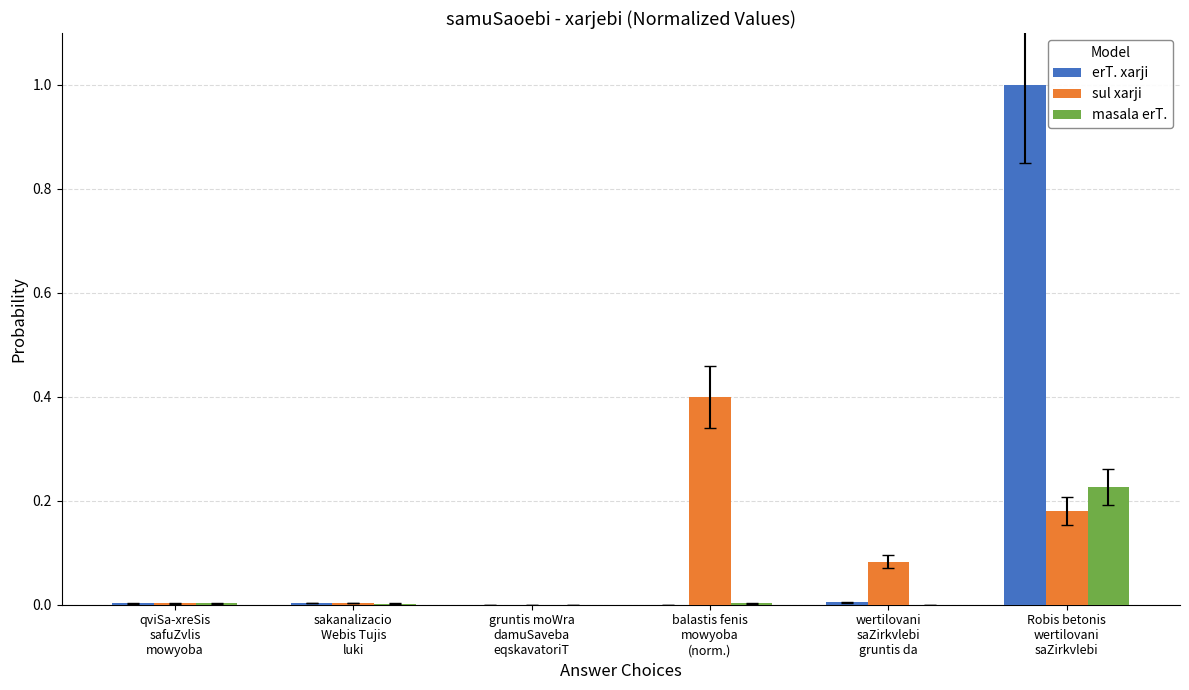

Which series has the largest total across all categories?

erT. xarji